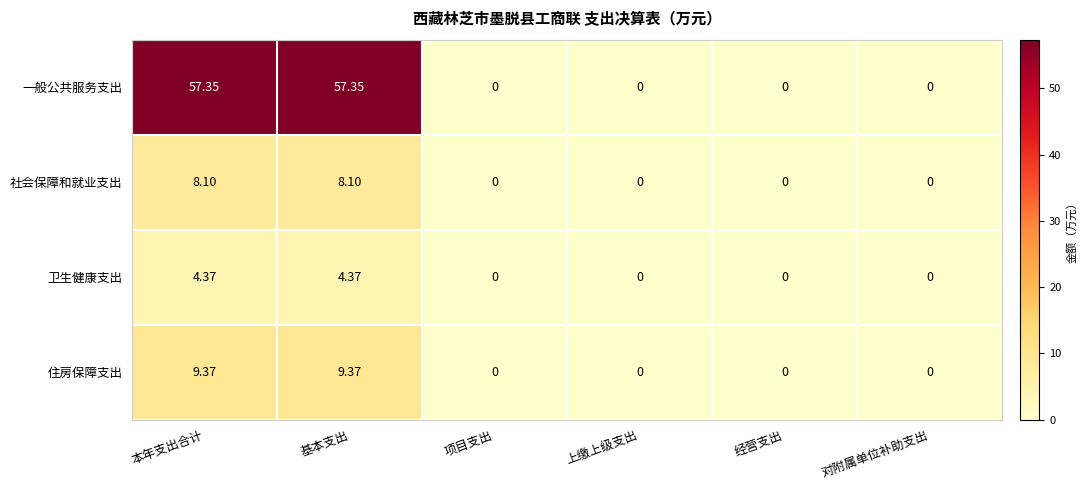

At 本年支出合计, list the series in order from largest to smallest.

一般公共服务支出, 住房保障支出, 社会保障和就业支出, 卫生健康支出